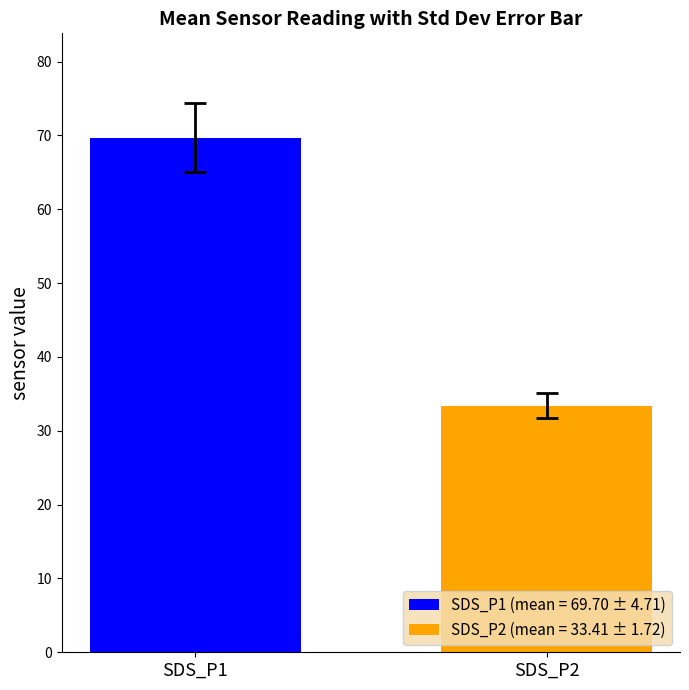

List the series in order of their overall mean, lowest first.

SDS_P2 (mean = 33.41 ± 1.72), SDS_P1 (mean = 69.70 ± 4.71)